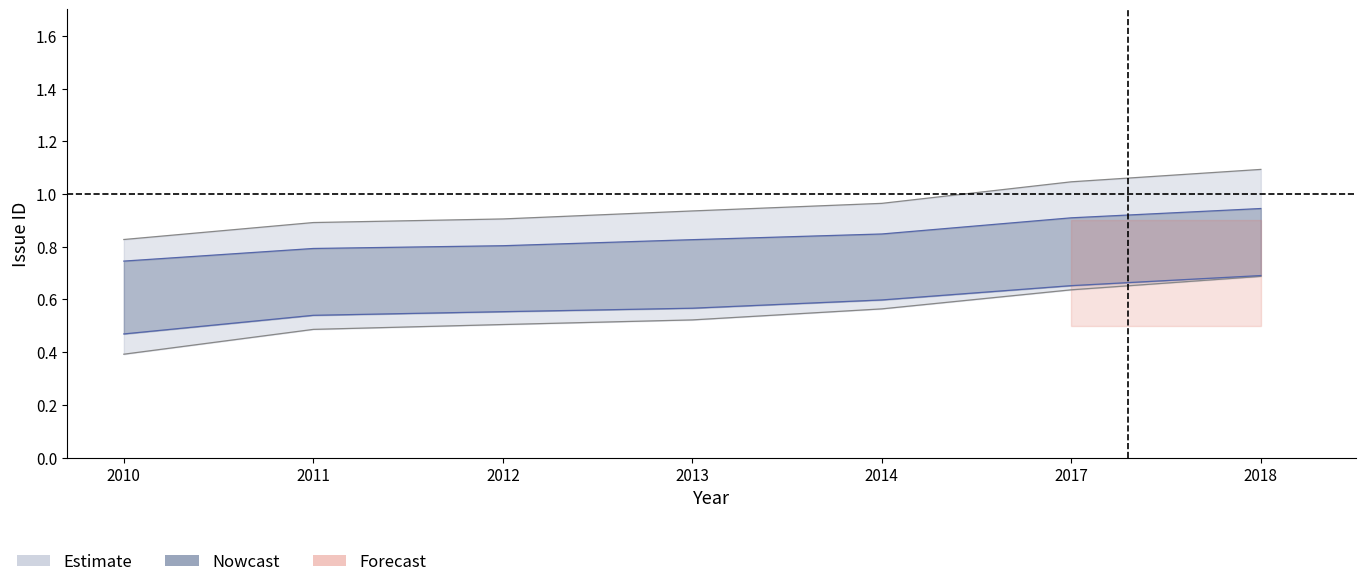

True or false: issue_id_lower and issue_id_upper intersect in this chart.

False